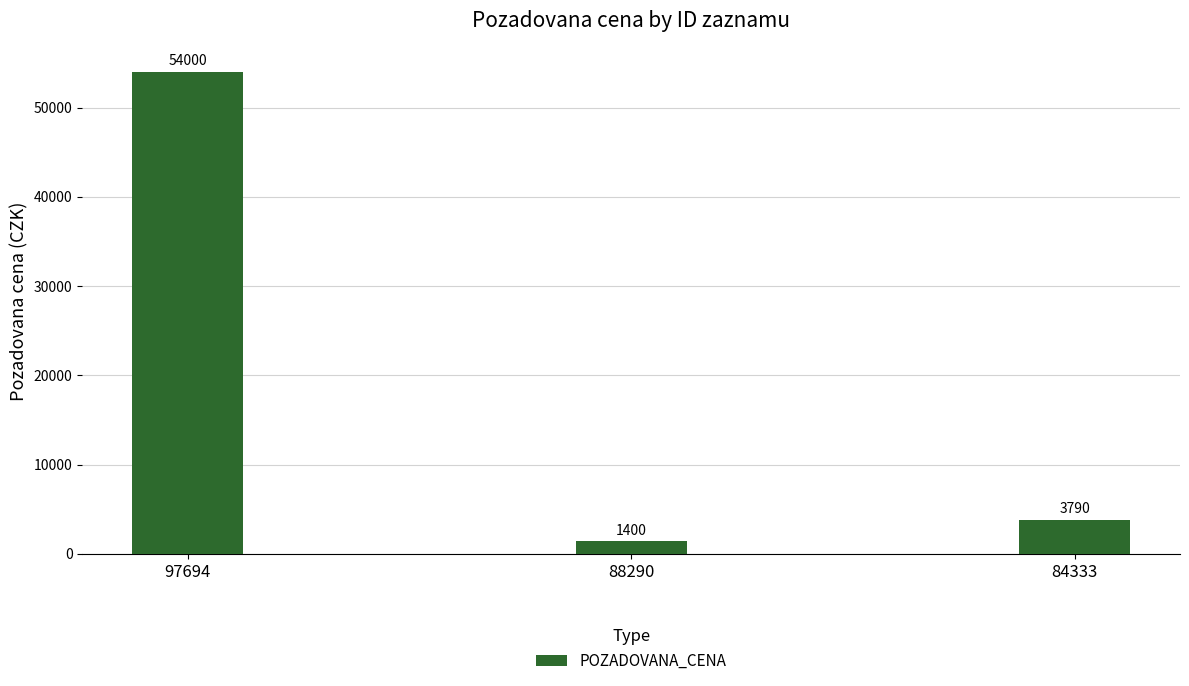

What is the difference between the maximum and minimum values?

52600